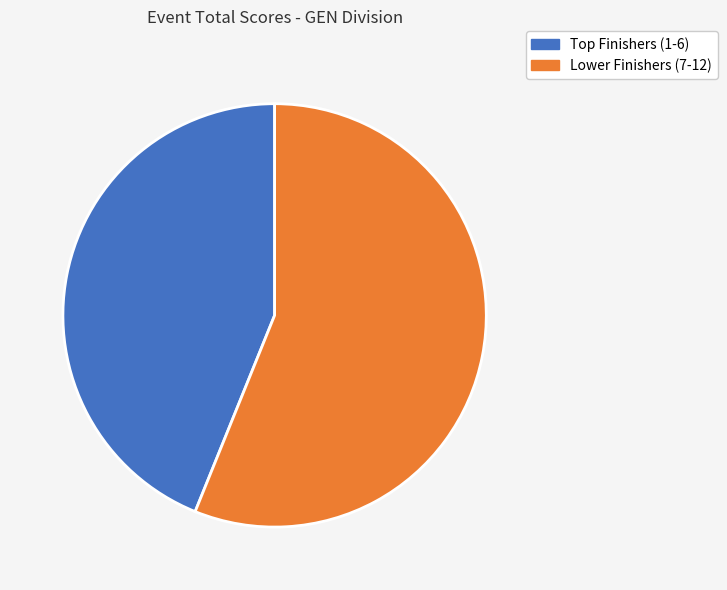

How many segments does this pie chart have?

2